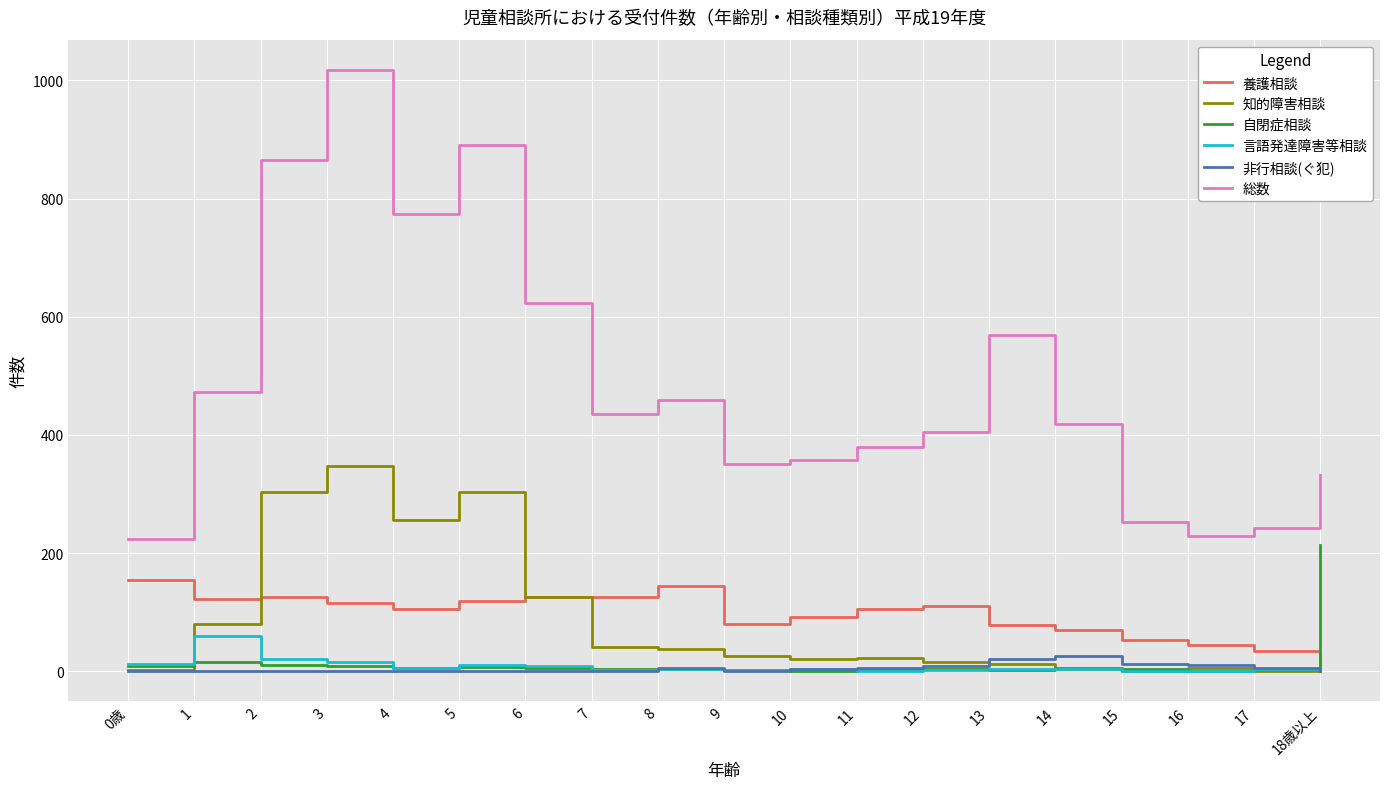

List the series in order of their peak value, highest first.

総数, 知的障害相談, 自閉症相談, 養護相談, 言語発達障害等相談, 非行相談(ぐ犯)